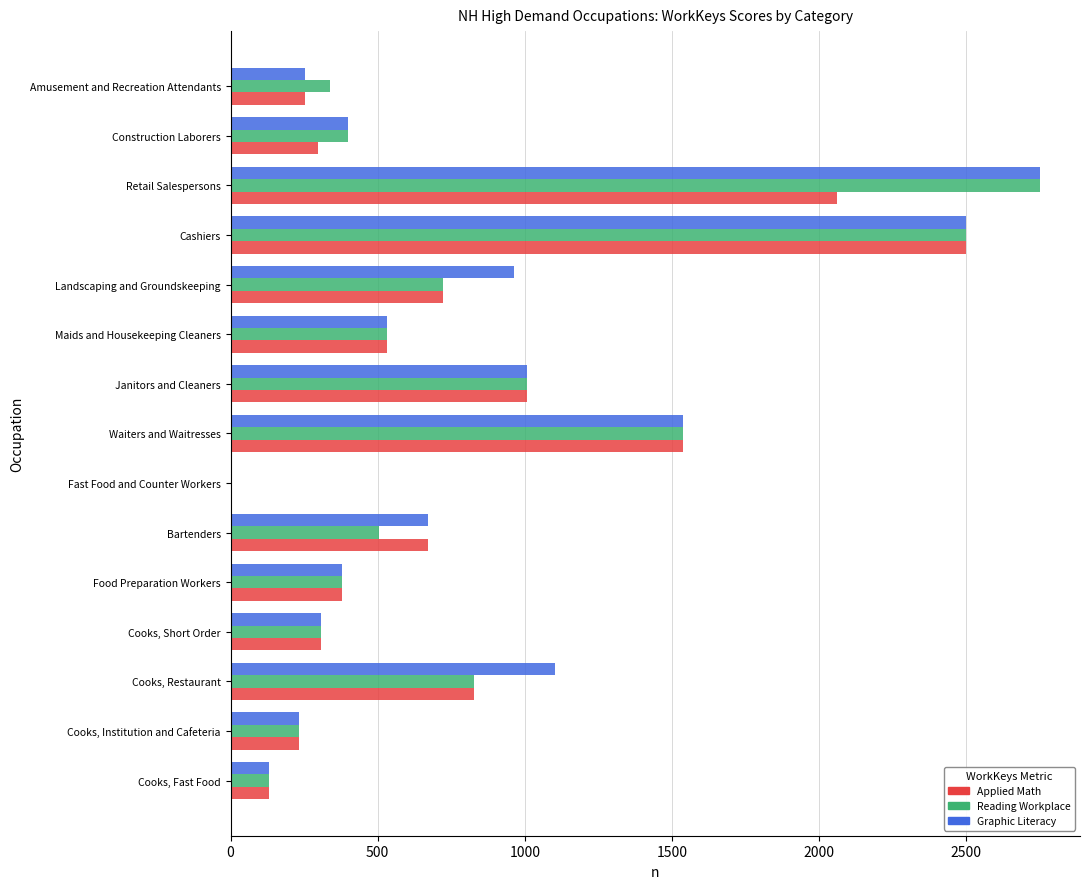

Is it true that Graphic Literacy equals 98.8 at Amusement and Recreation Attendants?

False